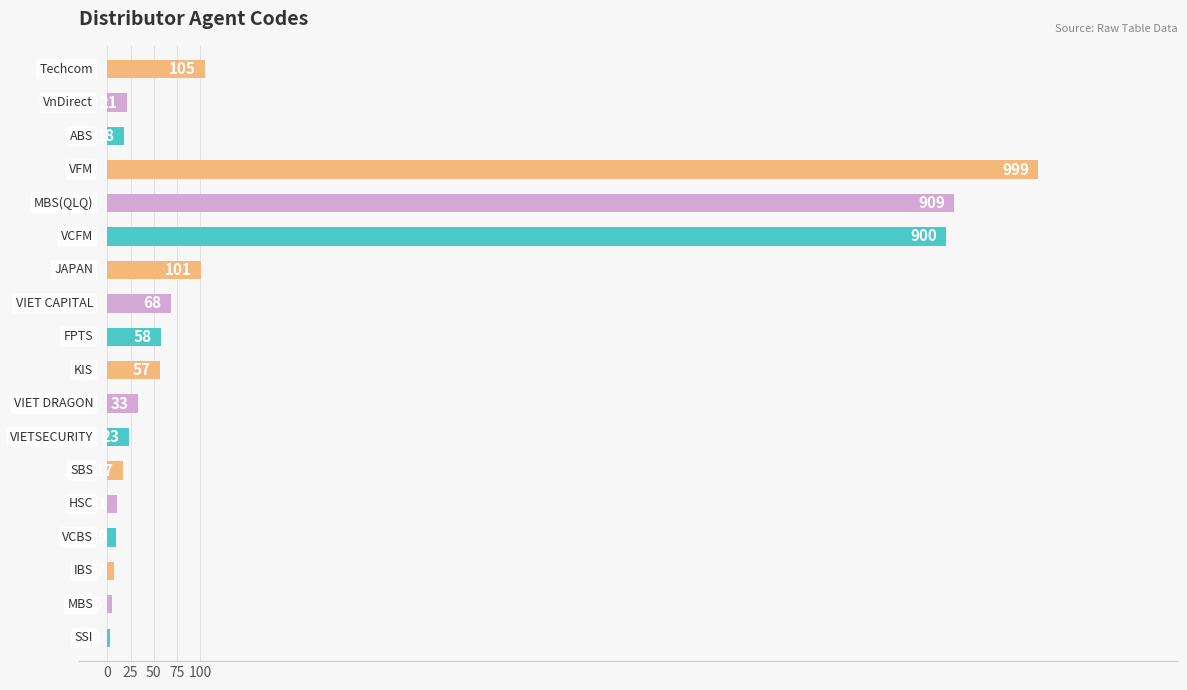

What is the sum of all values?

3344